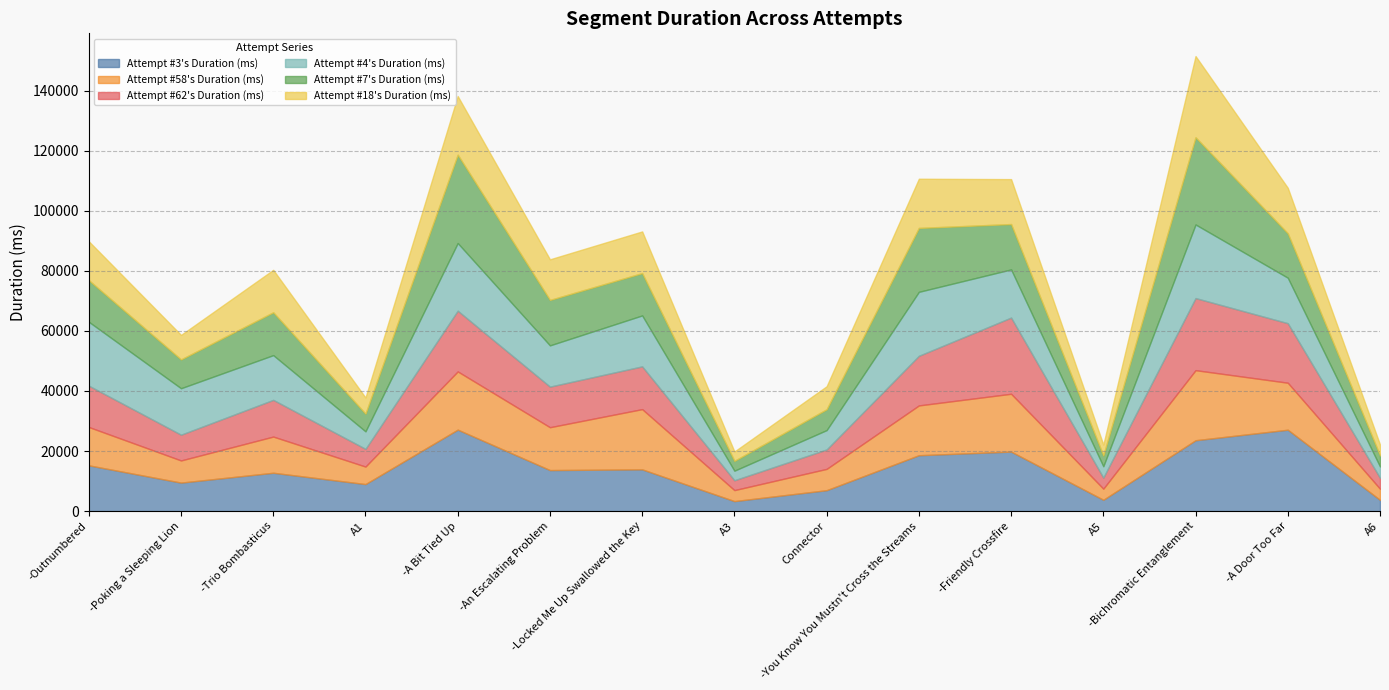

What are all the series names shown in the legend?

Attempt #3's Duration (ms), Attempt #58's Duration (ms), Attempt #62's Duration (ms), Attempt #4's Duration (ms), Attempt #7's Duration (ms), Attempt #18's Duration (ms)